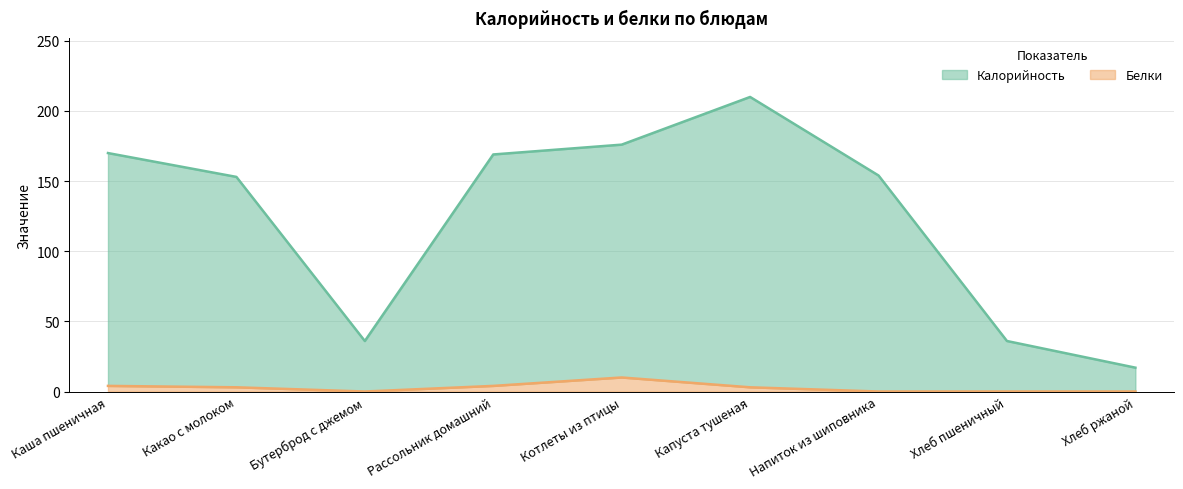

How many interior local valleys does the Белки series have?

1